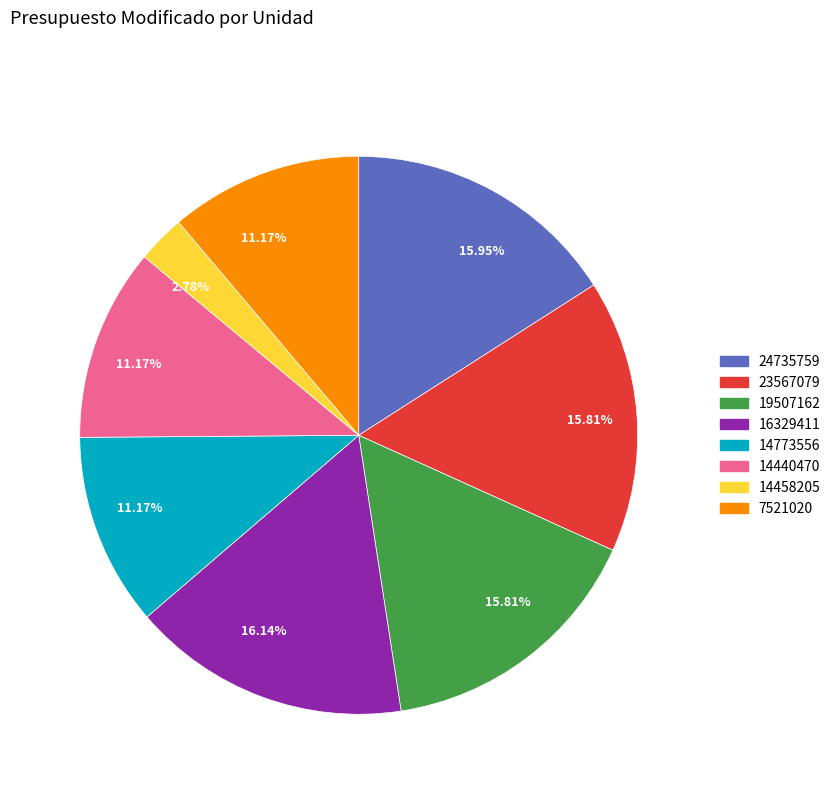

What is the ratio of the value at 14458205 to the value at 14440470?

0.2